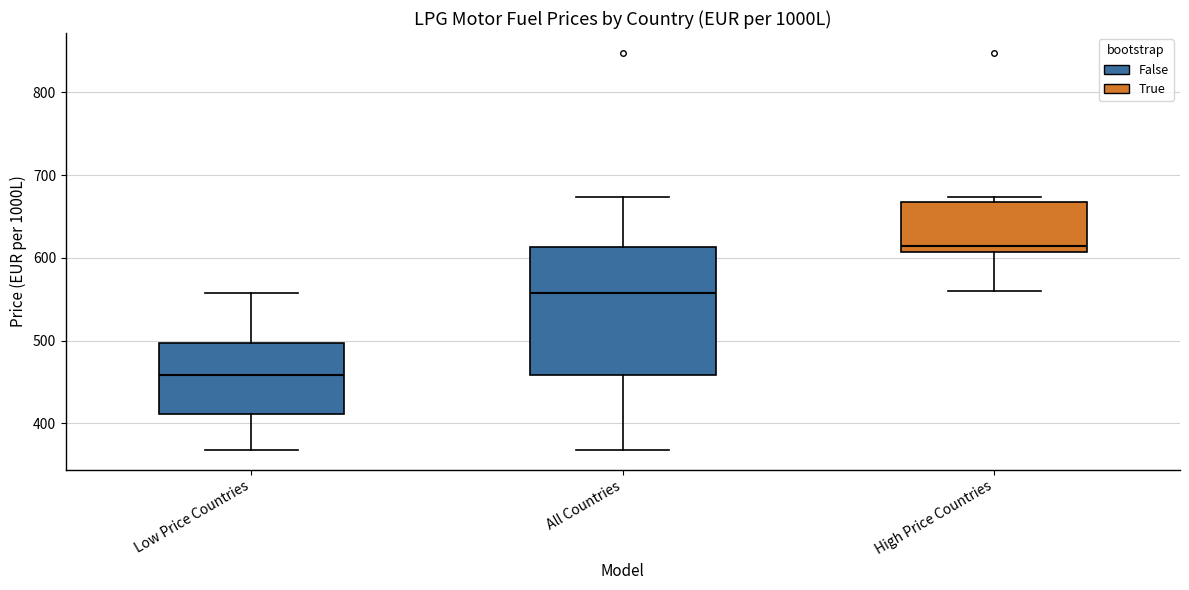

Reading left to right, transcribe this box plot: for each box, give where its median line is, the range the box spans, and where its two whiskers end, as read against the y-axis. The values are not printed on the chart, so give them approximately, as read against the axis.

Low Price Countries: median 460, box 410 to 500, whiskers 370 to 560
All Countries: median 560, box 460 to 610, whiskers 370 to 670
High Price Countries: median 610 (just above the box's lower edge), box 610 to 670, whiskers 560 to 670 (just above the box's upper edge)